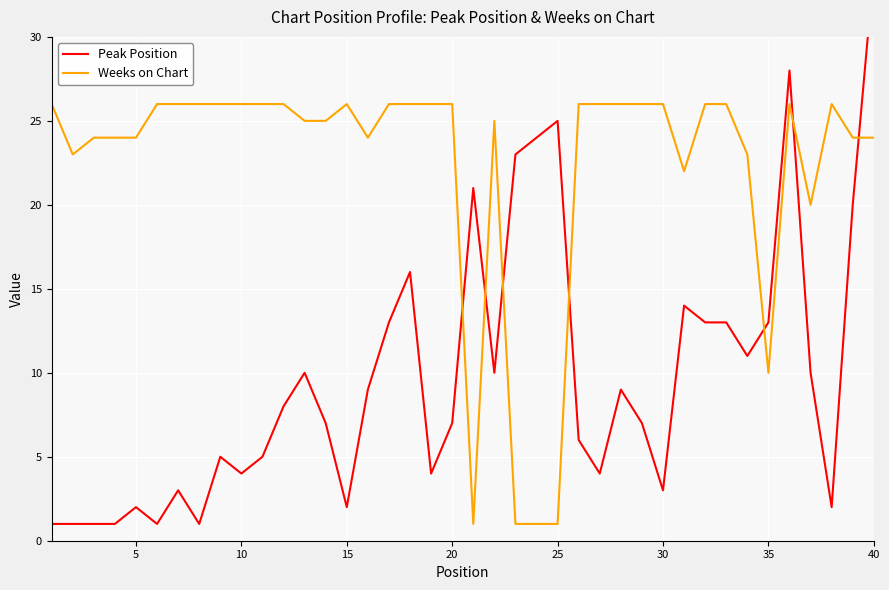

At which category does Peak Position reach its first local valley?

25